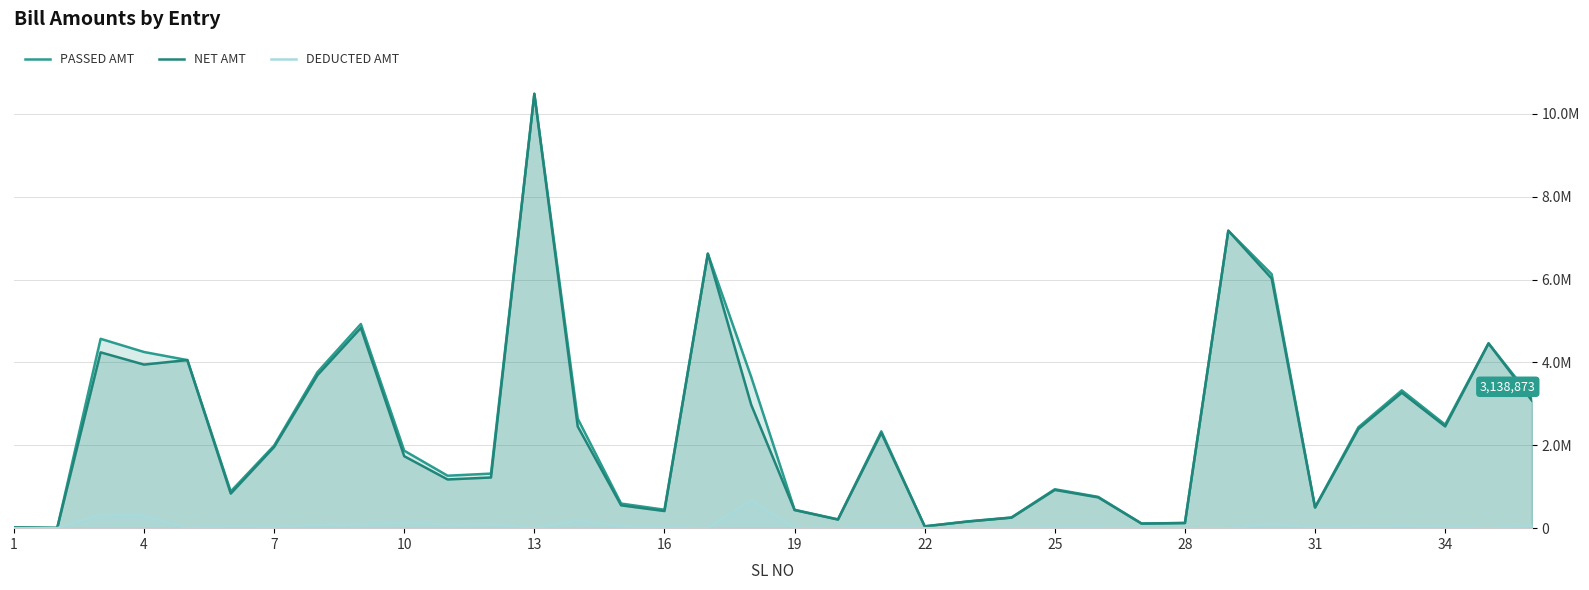

True or false: PASSED AMT and NET AMT intersect in this chart.

False